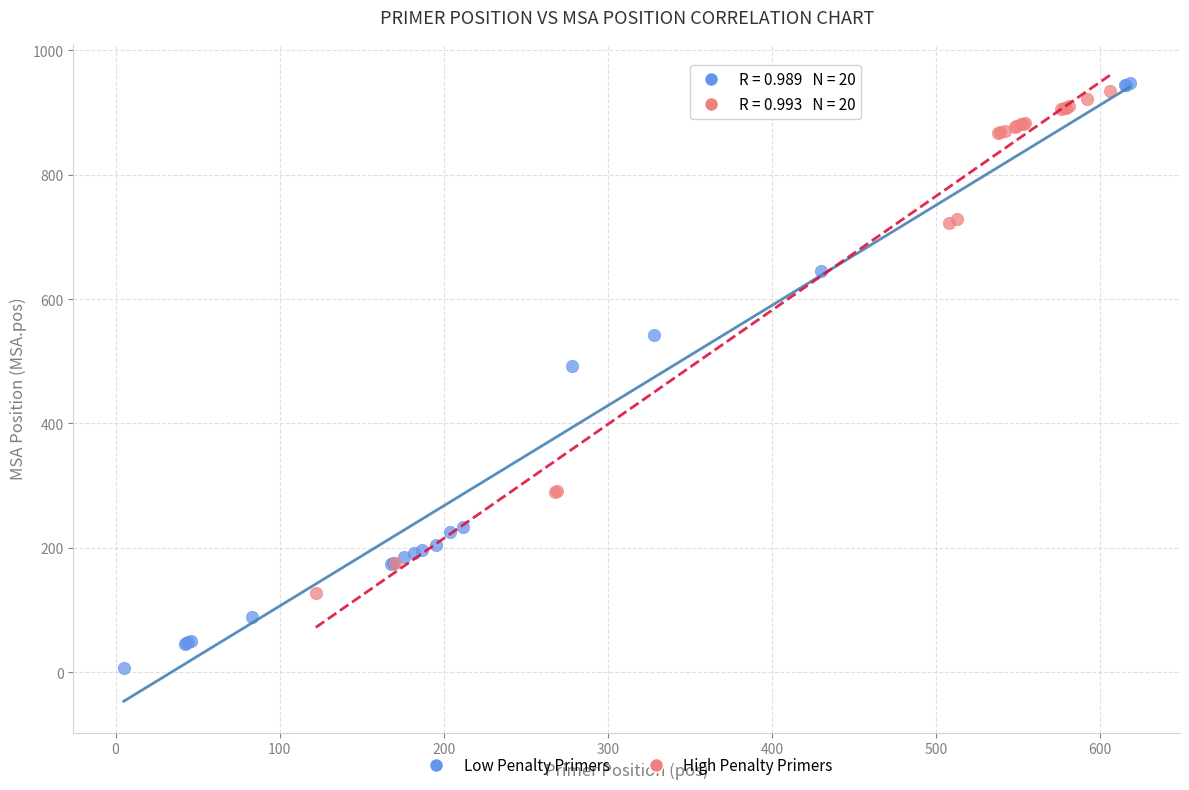

Which series contains the highest Y value?

Low Penalty Primers